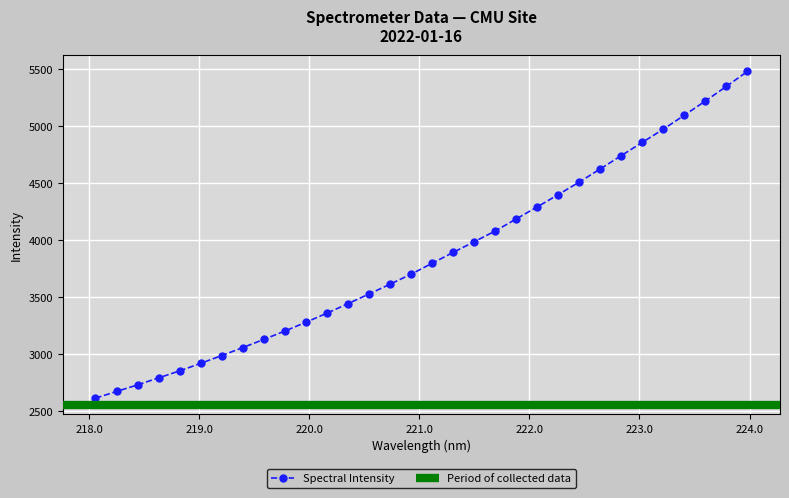

Read the value at 220.5444.

3528.4